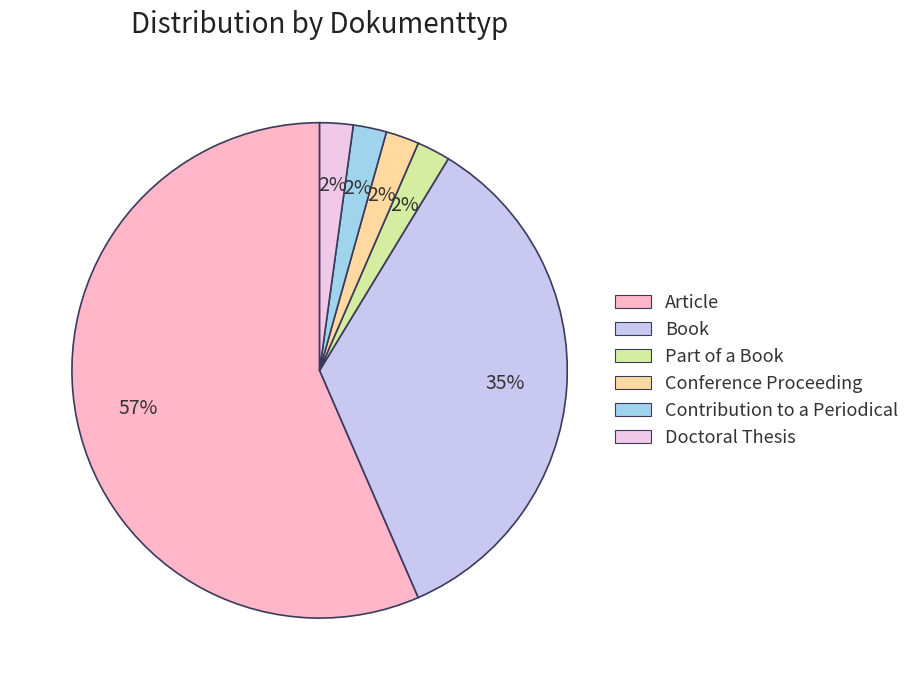

Count the number of slices in the pie.

6